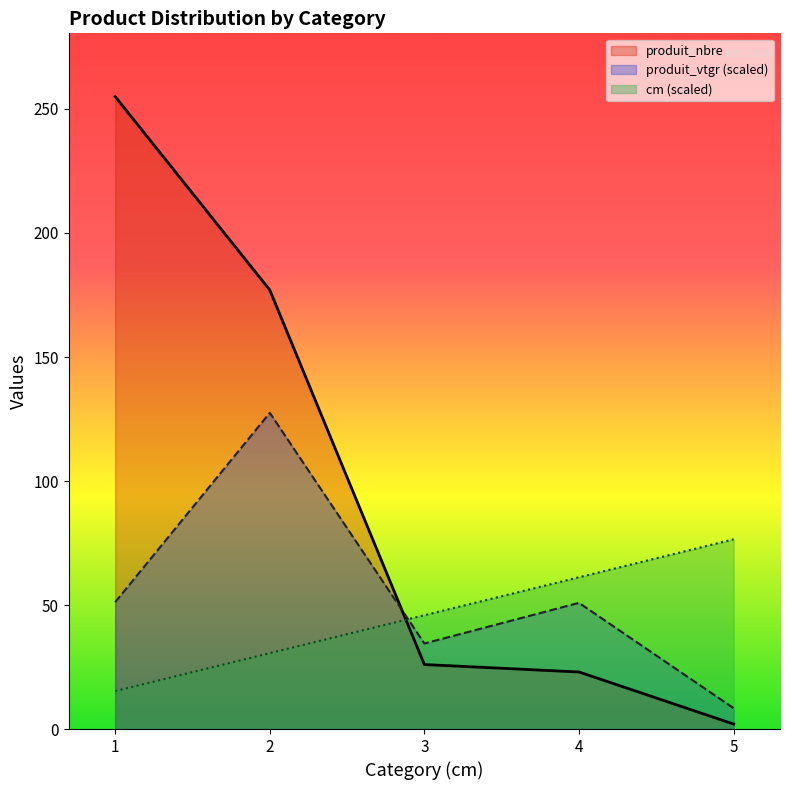

True or false: produit_nbre has a value of 81.8 at 1.

False